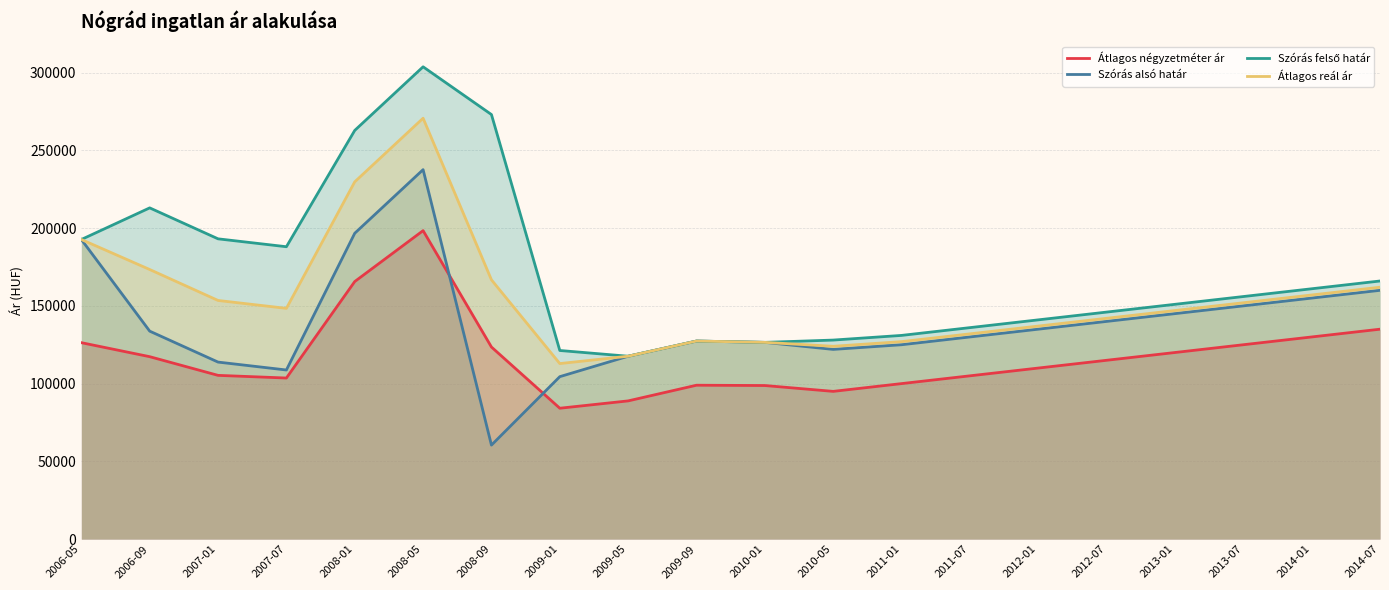

Reading left to right, list all the values displayed in this chart.

Átlagos négyzetméter ár: 2006-05=126325	2006-09=117315	2007-01=105302	2007-07=103593	2008-01=165649	2008-05=198387	2008-09=123527	2009-01=84159	2009-05=88879	2009-09=98963	2010-01=98762	2010-05=95000	2011-01=100000	2011-07=105000	2012-01=110000	2012-07=115000	2013-01=120000	2013-07=125000	2014-01=130000	2014-07=135000
Szórás alsó határ: 2006-05=192688	2006-09=133745	2007-01=113838	2007-07=108756	2008-01=196706	2008-05=237621	2008-09=60440	2009-01=104466	2009-05=117611	2009-09=127374	2010-01=126526	2010-05=122000	2011-01=125000	2011-07=130000	2012-01=135000	2012-07=140000	2013-01=145000	2013-07=150000	2014-01=155000	2014-07=160000
Szórás felső határ: 2006-05=192688	2006-09=213027	2007-01=193120	2007-07=188038	2008-01=262854	2008-05=303769	2008-09=273060	2009-01=121302	2009-05=117611	2009-09=127374	2010-01=126526	2010-05=128000	2011-01=131000	2011-07=136000	2012-01=141000	2012-07=146000	2013-01=151000	2013-07=156000	2014-01=161000	2014-07=166000
Átlagos reál ár: 2006-05=192688	2006-09=173386	2007-01=153479	2007-07=148397	2008-01=229780	2008-05=270695	2008-09=166750	2009-01=112884	2009-05=117611	2009-09=127374	2010-01=126526	2010-05=124000	2011-01=127000	2011-07=132000	2012-01=137000	2012-07=142000	2013-01=147000	2013-07=152000	2014-01=157000	2014-07=162000